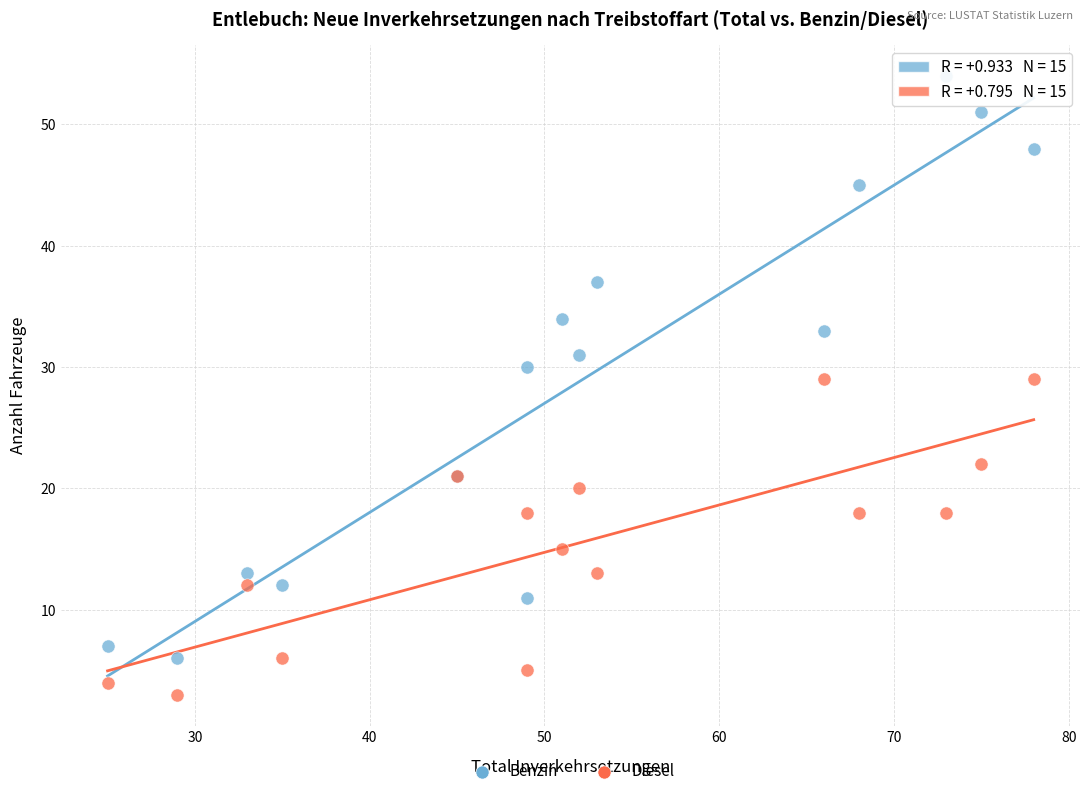

Which series reaches the minimum Y coordinate?

Diesel